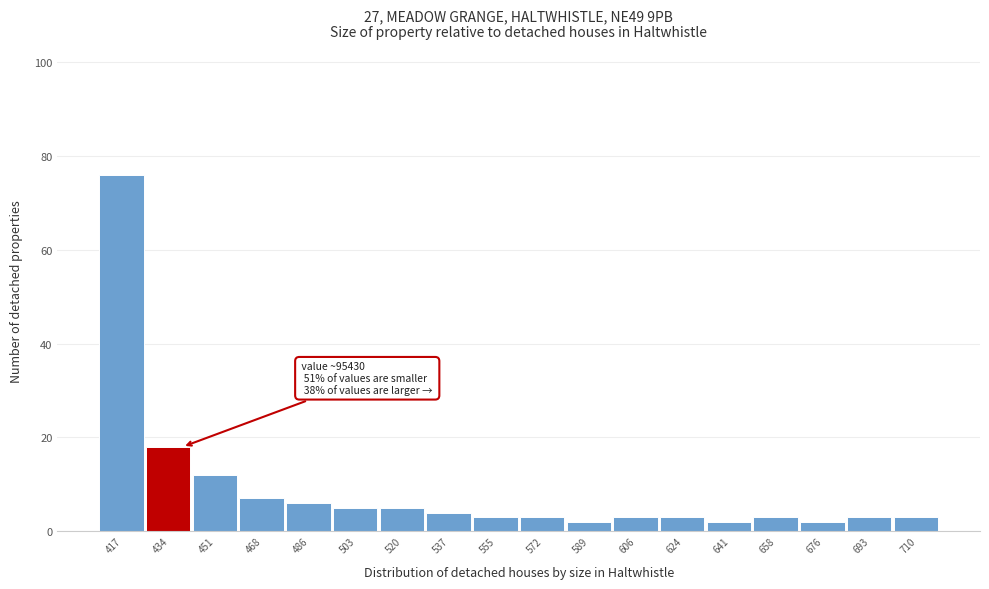

Reading left to right, what are all the values shown in this chart?

417=76	434=18	451=12	468=7	486=6	503=5	520=5	537=4	555=3	572=3	589=2	606=3	624=3	641=2	658=3	676=2	693=3	710=3